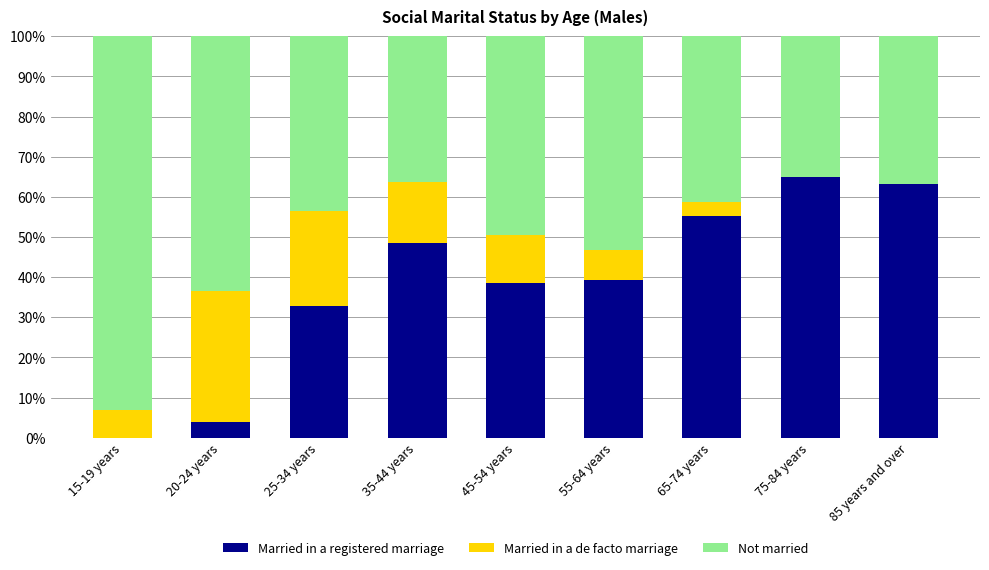

What is the maximum value for Married in a registered marriage?

65.0